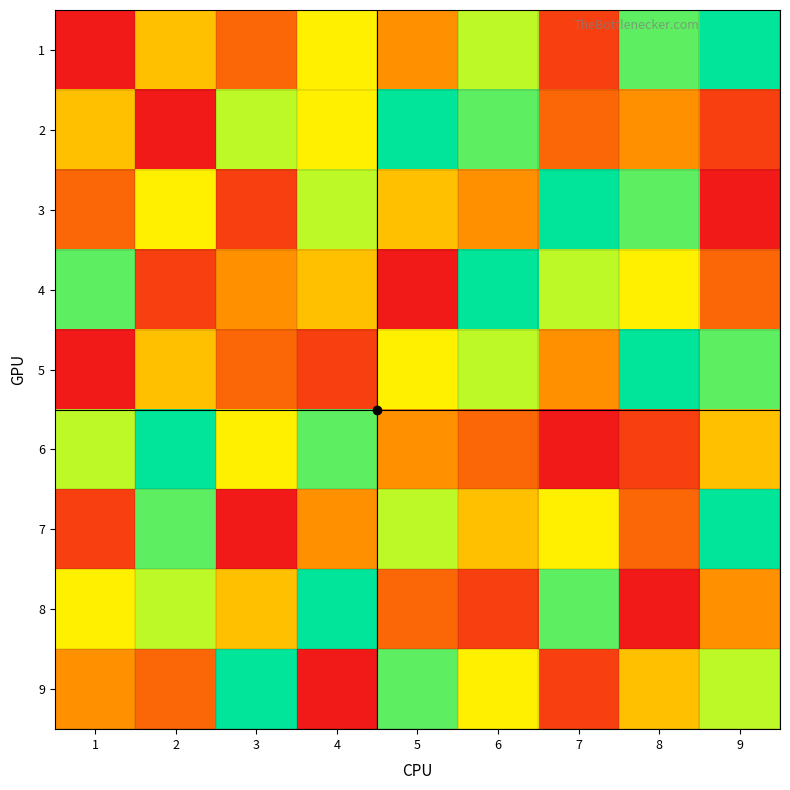

Reading left to right, list all the values displayed in this chart.

1: 1=1	2=5	3=3	4=6	5=4	6=7	7=2	8=8	9=9
2: 1=5	2=1	3=7	4=6	5=9	6=8	7=3	8=4	9=2
3: 1=3	2=6	3=2	4=7	5=5	6=4	7=9	8=8	9=1
4: 1=8	2=2	3=4	4=5	5=1	6=9	7=7	8=6	9=3
5: 1=1	2=5	3=3	4=2	5=6	6=7	7=4	8=9	9=8
6: 1=7	2=9	3=6	4=8	5=4	6=3	7=1	8=2	9=5
7: 1=2	2=8	3=1	4=4	5=7	6=5	7=6	8=3	9=9
8: 1=6	2=7	3=5	4=9	5=3	6=2	7=8	8=1	9=4
9: 1=4	2=3	3=9	4=1	5=8	6=6	7=2	8=5	9=7